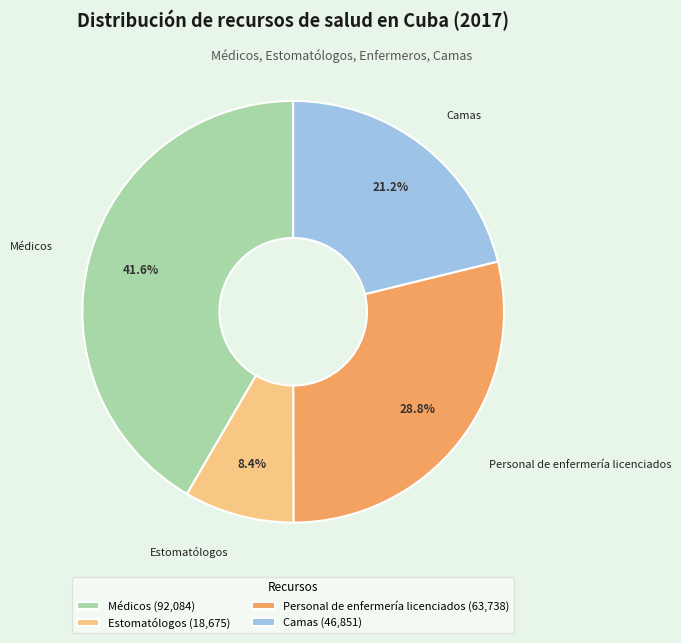

Does Médicos represent more than half of the total?

No